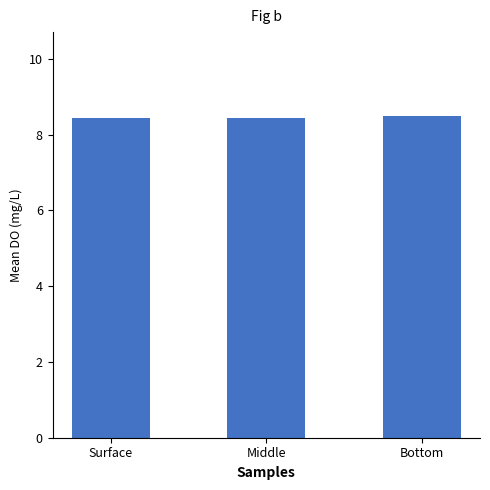

How many values are between 8 and 9?

3